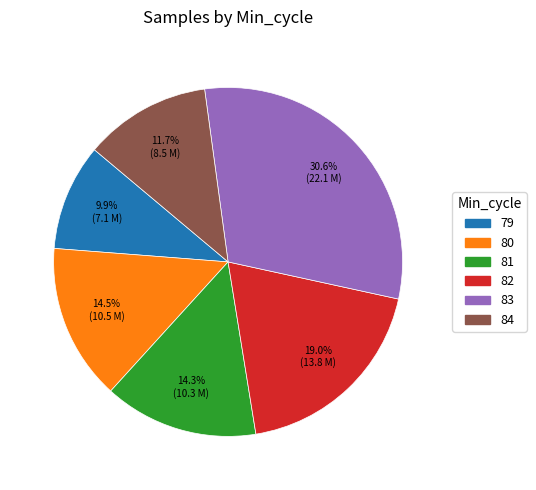

Is there any slice that represents more than half of the pie?

No